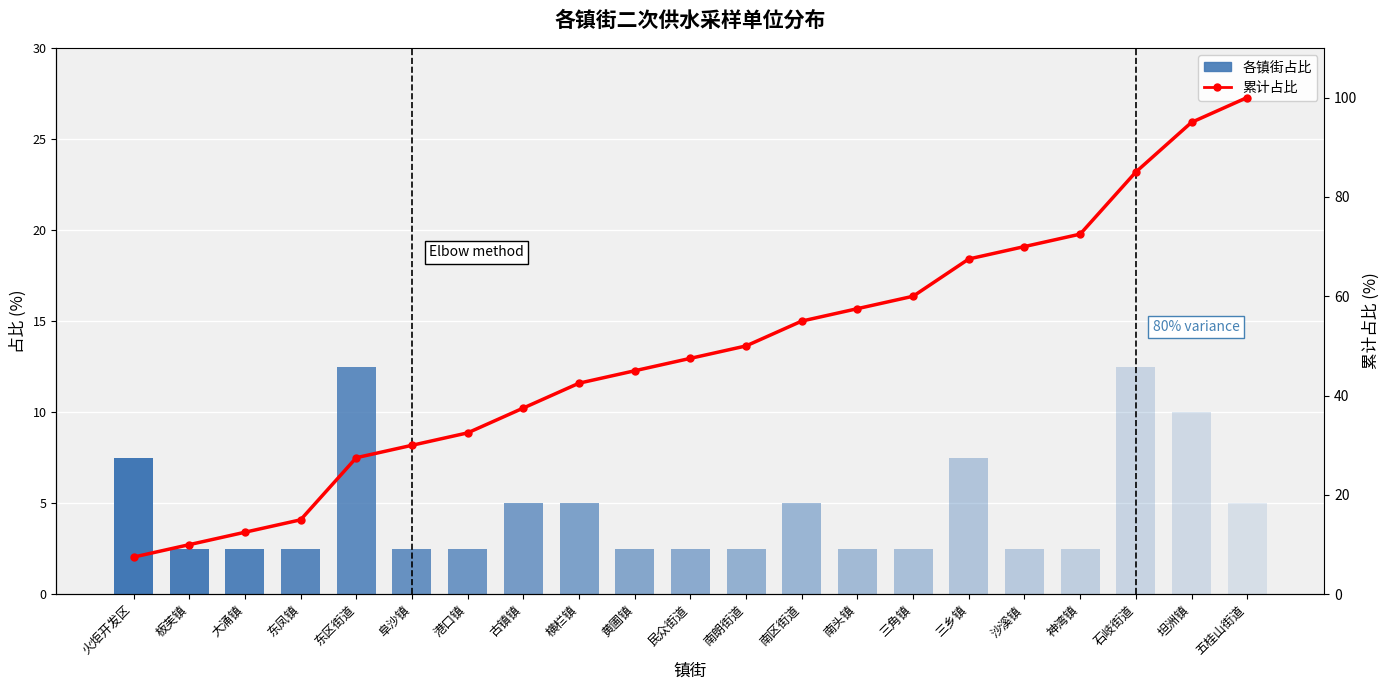

Reading right to left, extract all data points from this chart.

各镇街占比: 五桂山街道=5.0	坦洲镇=10.0	石岐街道=12.5	神湾镇=2.5	沙溪镇=2.5	三乡镇=7.5	三角镇=2.5	南头镇=2.5	南区街道=5.0	南朗街道=2.5	民众街道=2.5	黄圃镇=2.5	横栏镇=5.0	古镇镇=5.0	港口镇=2.5	阜沙镇=2.5	东区街道=12.5	东凤镇=2.5	大涌镇=2.5	板芙镇=2.5	火炬开发区=7.5
累计占比: 五桂山街道=100.0	坦洲镇=95.0	石岐街道=85.0	神湾镇=72.5	沙溪镇=70.0	三乡镇=67.5	三角镇=60.0	南头镇=57.5	南区街道=55.0	南朗街道=50.0	民众街道=47.5	黄圃镇=45.0	横栏镇=42.5	古镇镇=37.5	港口镇=32.5	阜沙镇=30.0	东区街道=27.5	东凤镇=15.0	大涌镇=12.5	板芙镇=10.0	火炬开发区=7.5